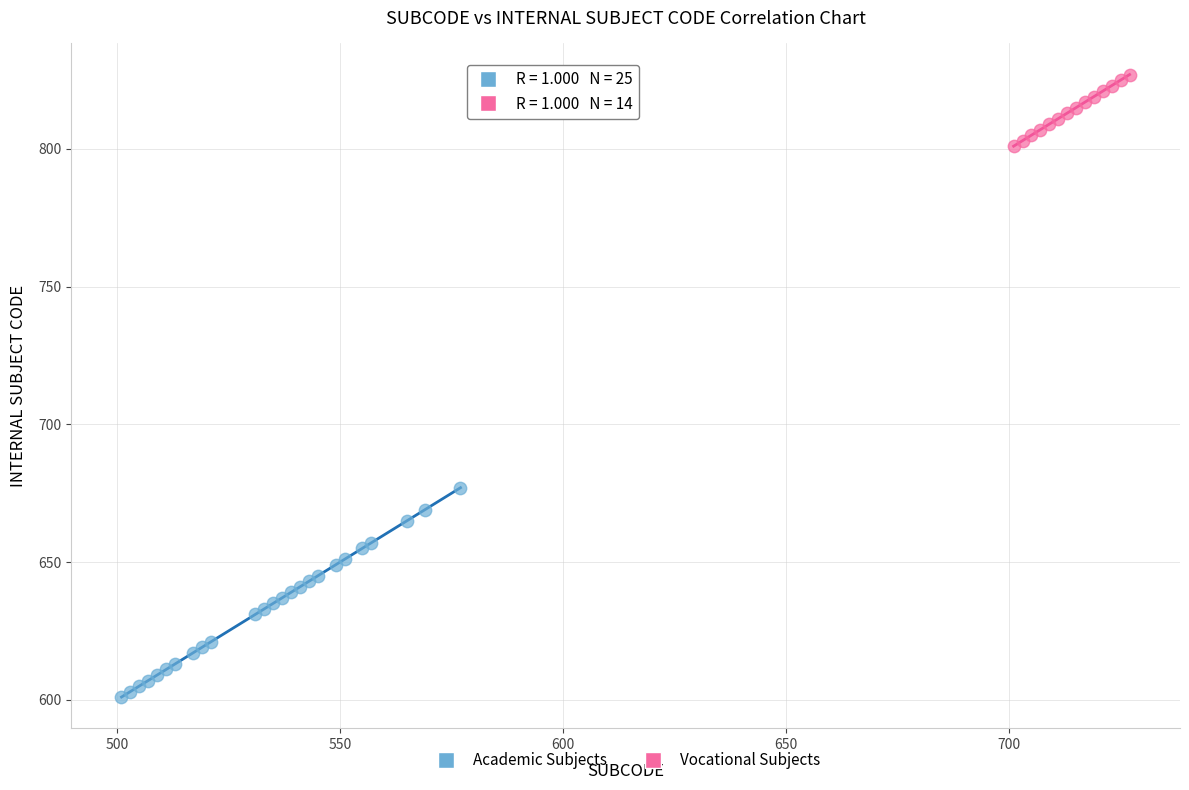

Which series contains the highest Y value?

Vocational Subjects